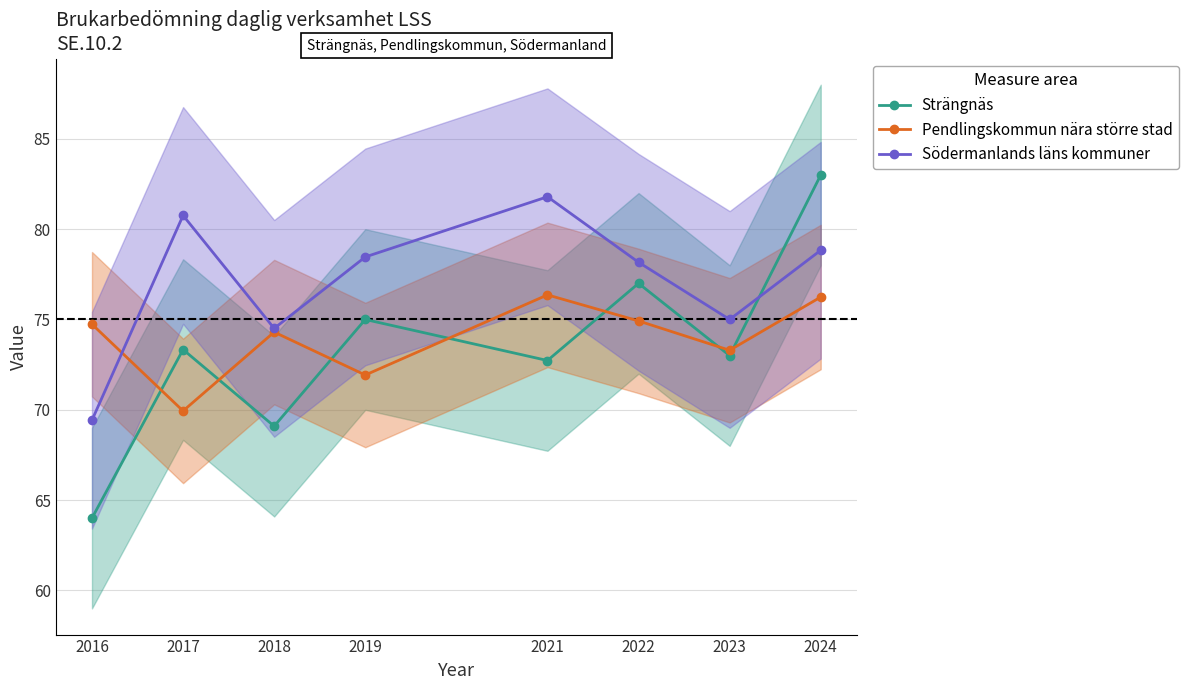

What is the value of the Strängnäs point at the 1st from the left?

64.0